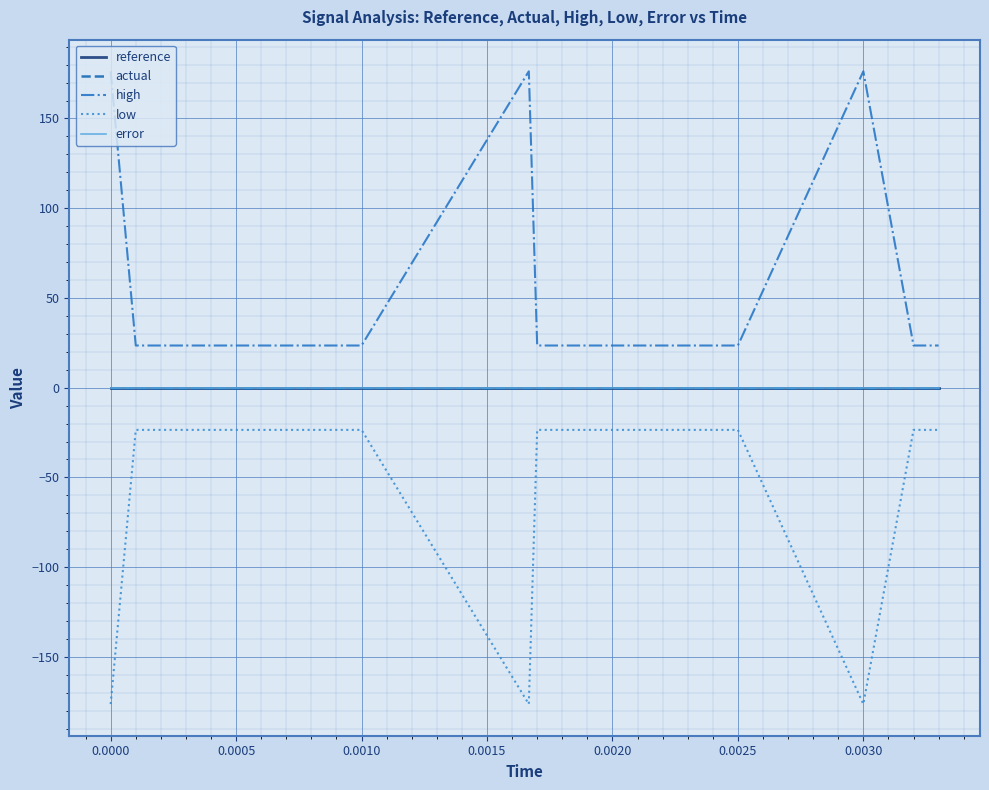

What is the smallest value displayed?

-176.3